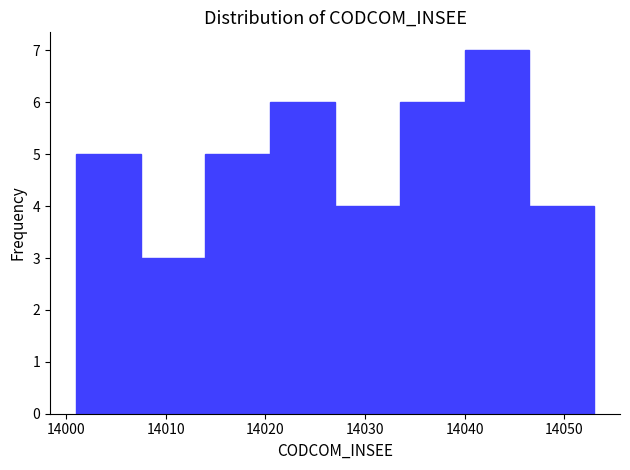

Reading left to right, transcribe this chart: for each bar, give the range it covers on the x-axis and its height. Neither the bar edges nor the heights are printed on the chart, so give them approximately, as read against the axes.

14001.0 to 14007.5: 5
14007.5 to 14014.0: 3
14014.0 to 14020.5: 5
14020.5 to 14027.0: 6
14027.0 to 14033.5: 4
14033.5 to 14040.0: 6
14040.0 to 14046.5: 7
14046.5 to 14053.0: 4